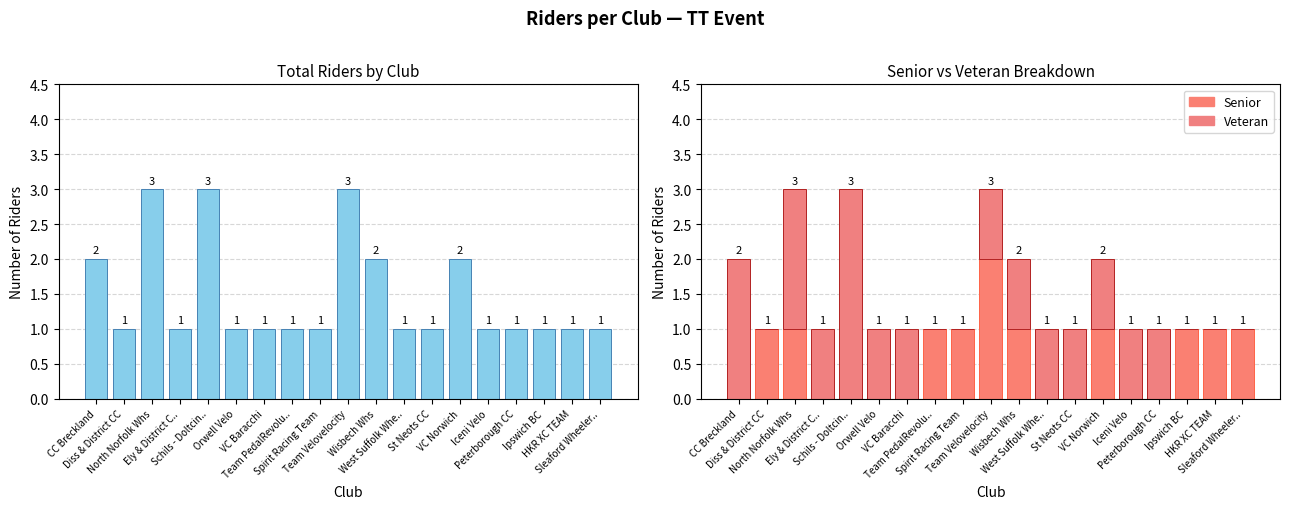

What is the label of the 16th bar from the right?

Ely & District C..